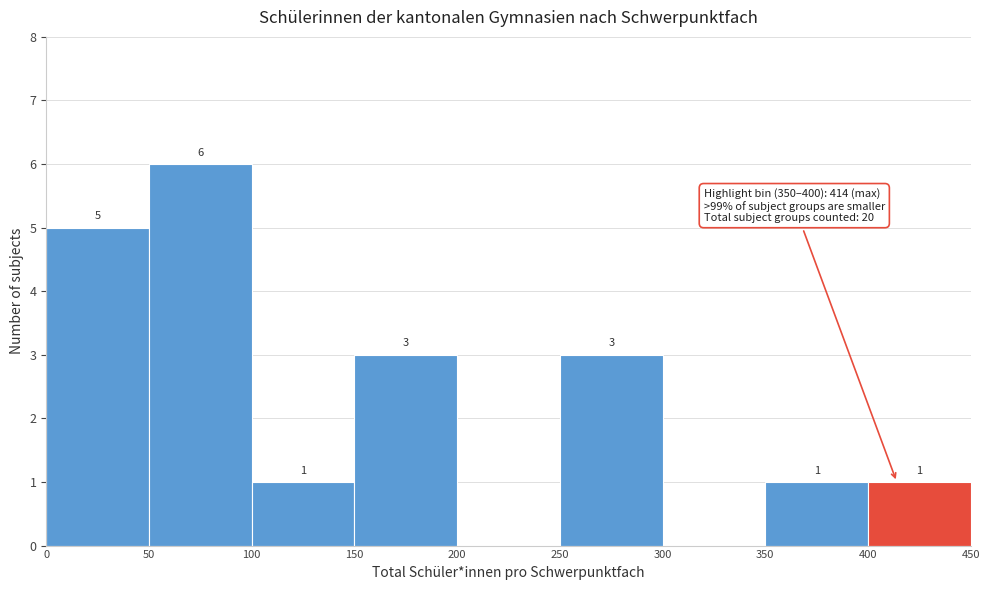

Over which range of the x-axis is the bar tallest?

50 to 100